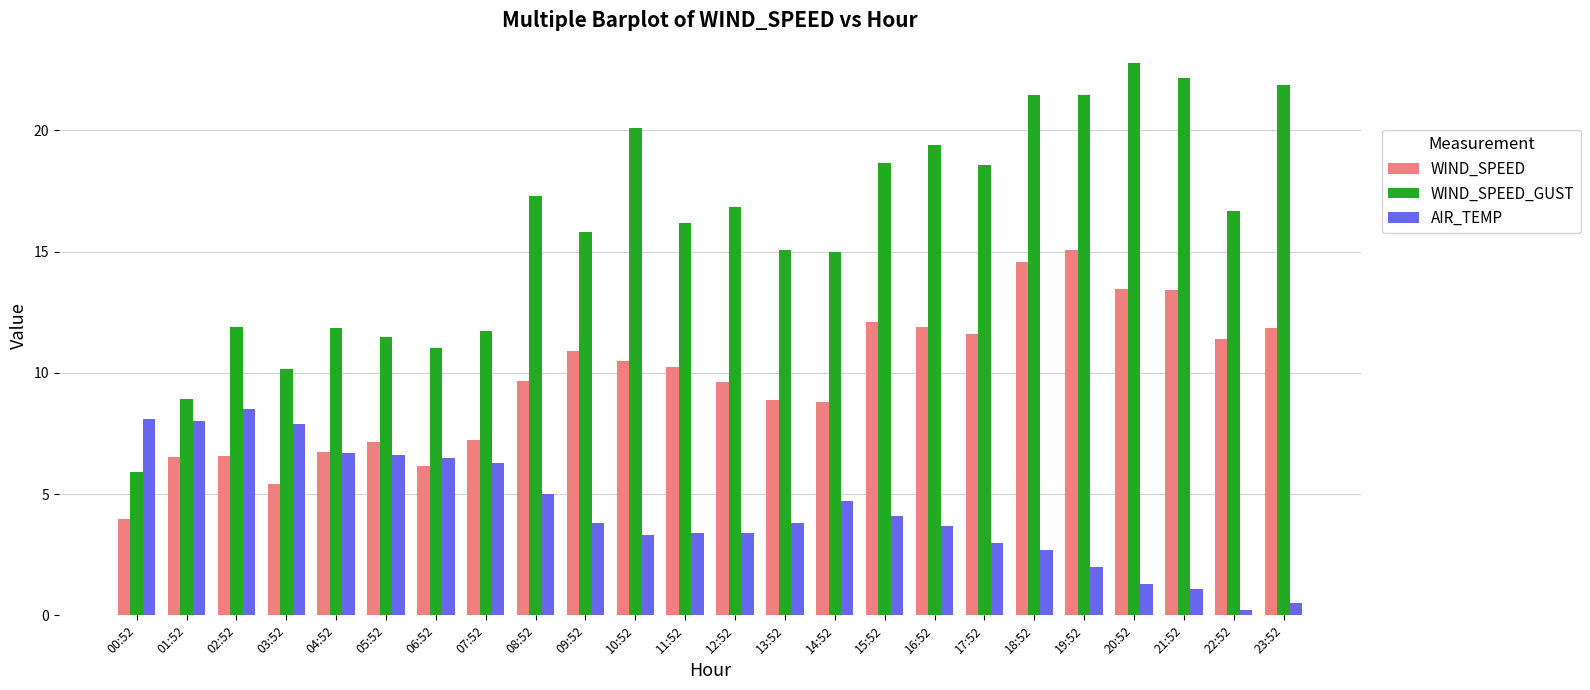

What are all the series names shown in the legend?

WIND_SPEED, WIND_SPEED_GUST, AIR_TEMP